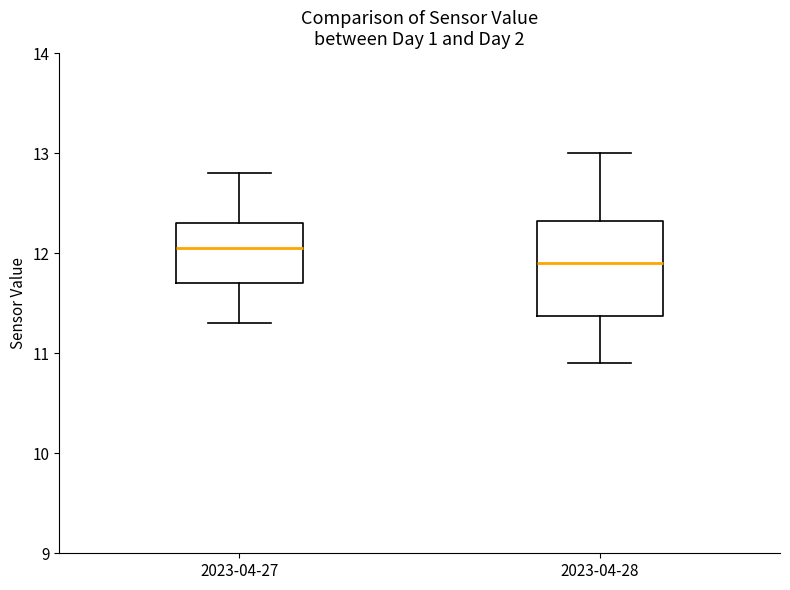

Which box is the tallest, from its lower edge to its upper edge?

2023-04-28